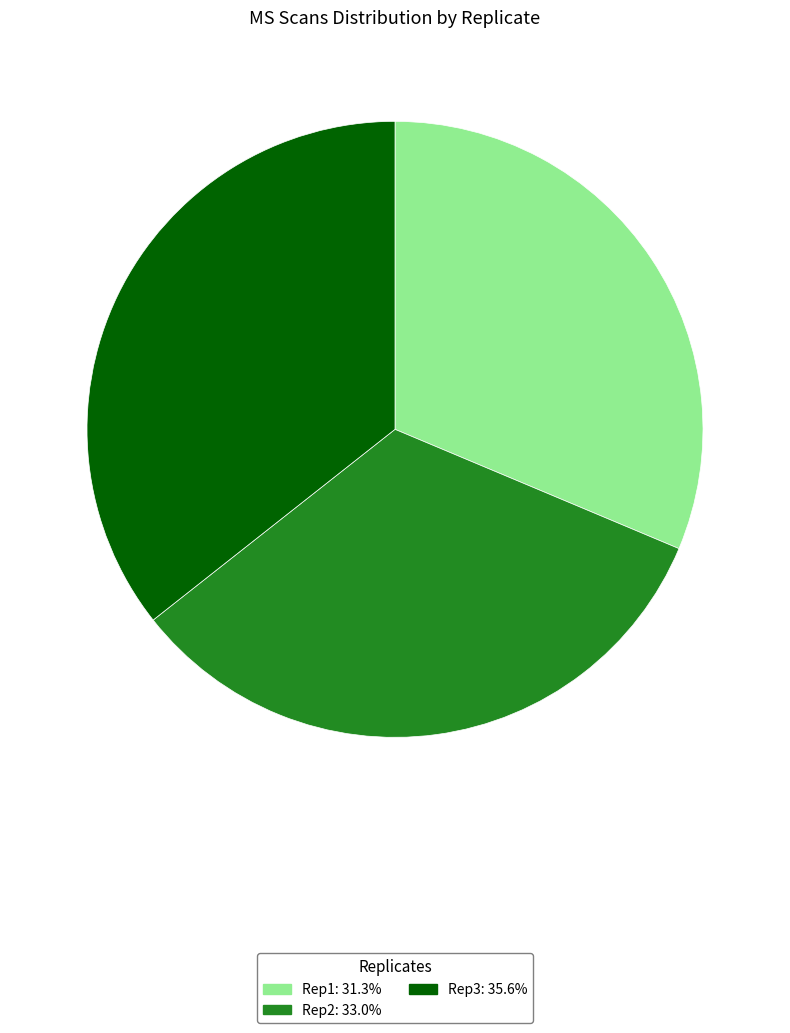

Does any single category account for the majority?

No